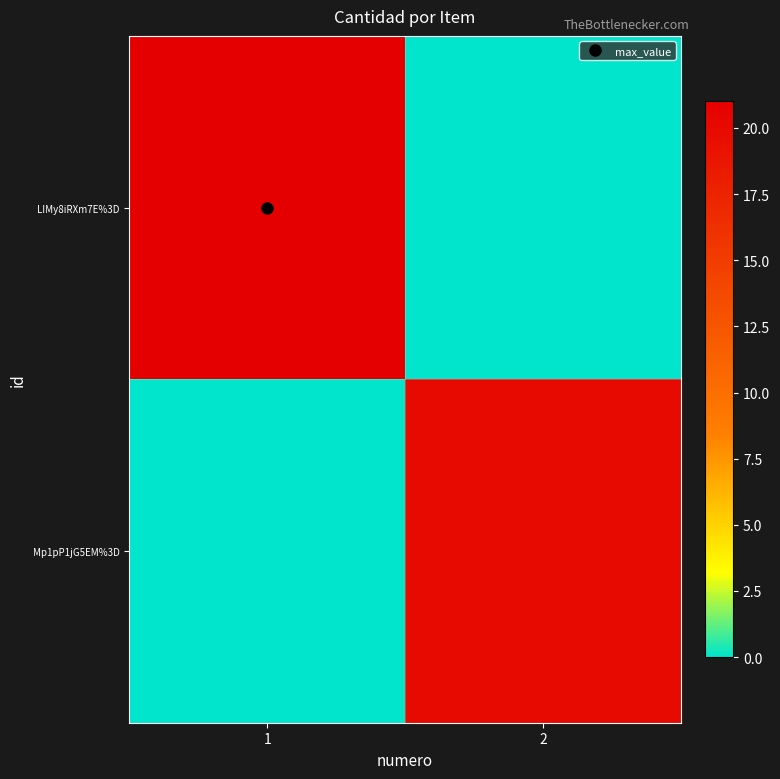

Reading left to right, what are all the values shown in this chart?

LIMy8iRXm7E%3D: 1=21	2=0
Mp1pP1jG5EM%3D: 1=0	2=20